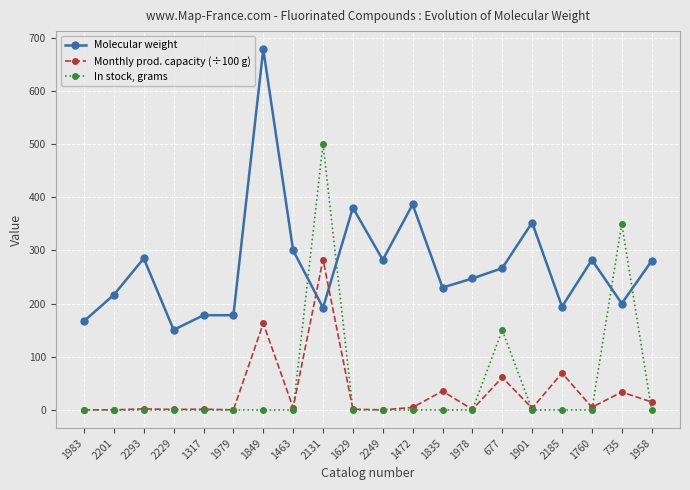

What is the maximum value shown in the chart?

678.1